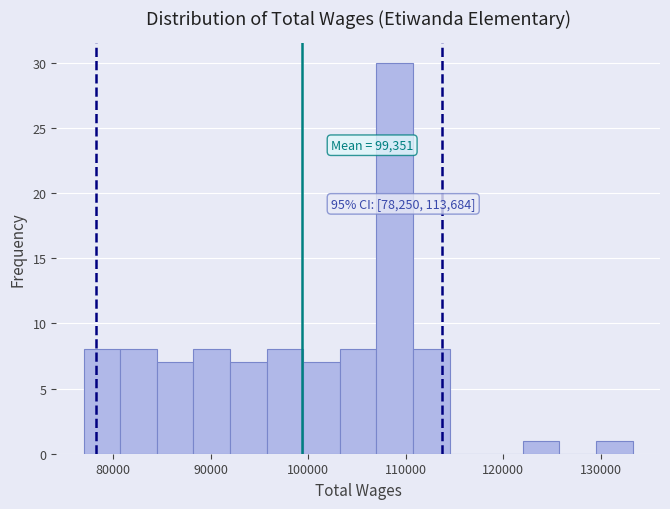

Read against the x-axis, roughly where is the centre of the tallest bar?

109000